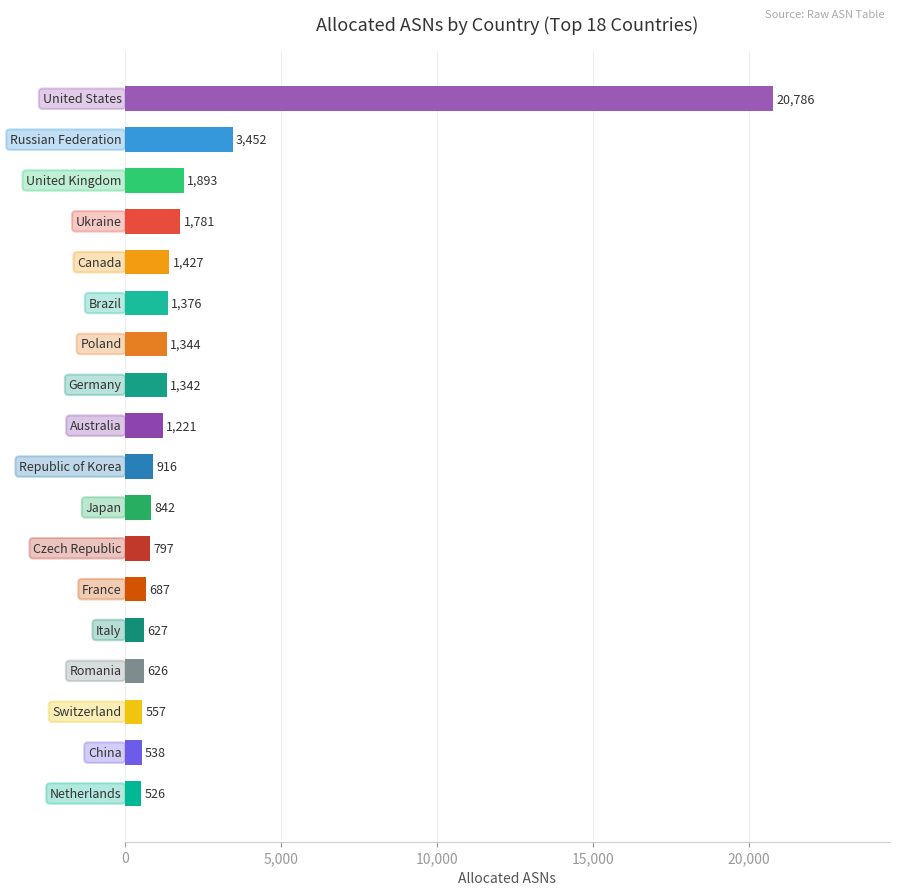

What is the difference between the maximum and minimum values?

20260